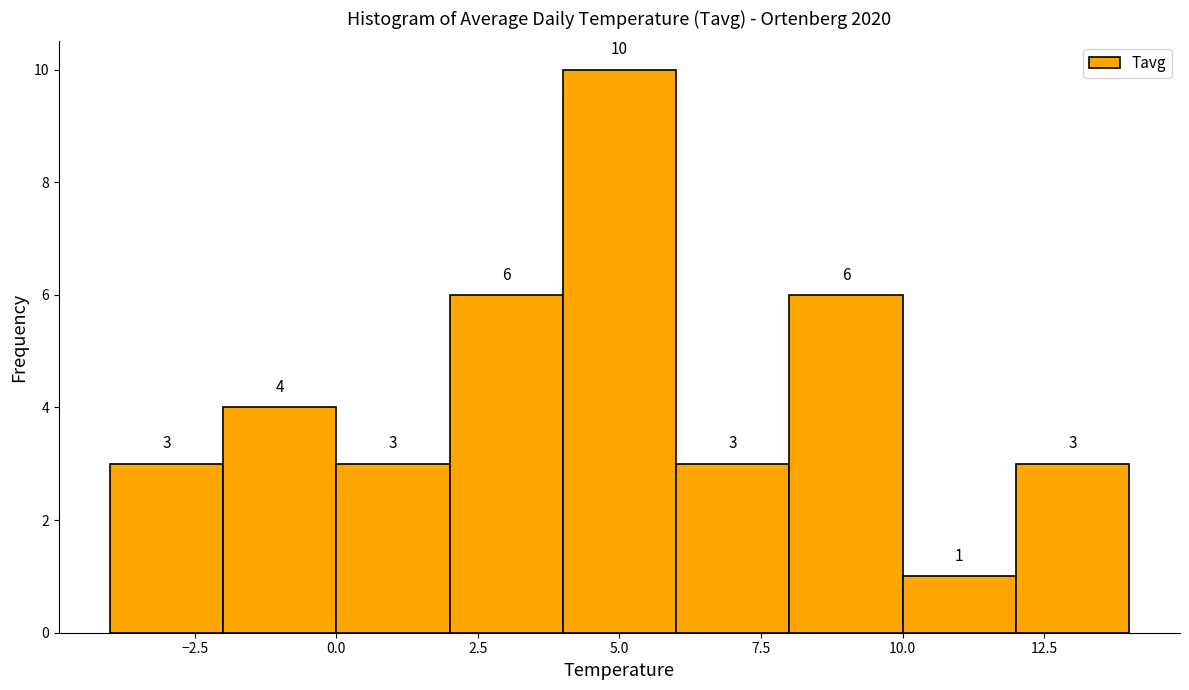

Reading left to right, transcribe this chart: for each bar, give the range it covers on the x-axis and its height.

-4 to -2: 3
-2 to 0: 4
0 to 2: 3
2 to 4: 6
4 to 6: 10
6 to 8: 3
8 to 10: 6
10 to 12: 1
12 to 14: 3